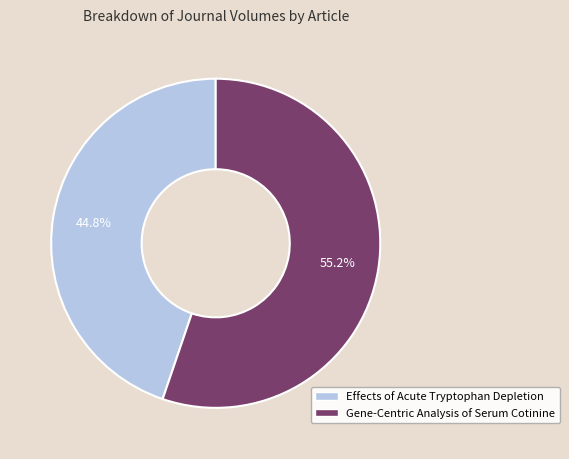

Is the sum of Effects of Acute Tryptophan Depletion and Gene-Centric Analysis of Serum Cotinine greater than half?

Yes